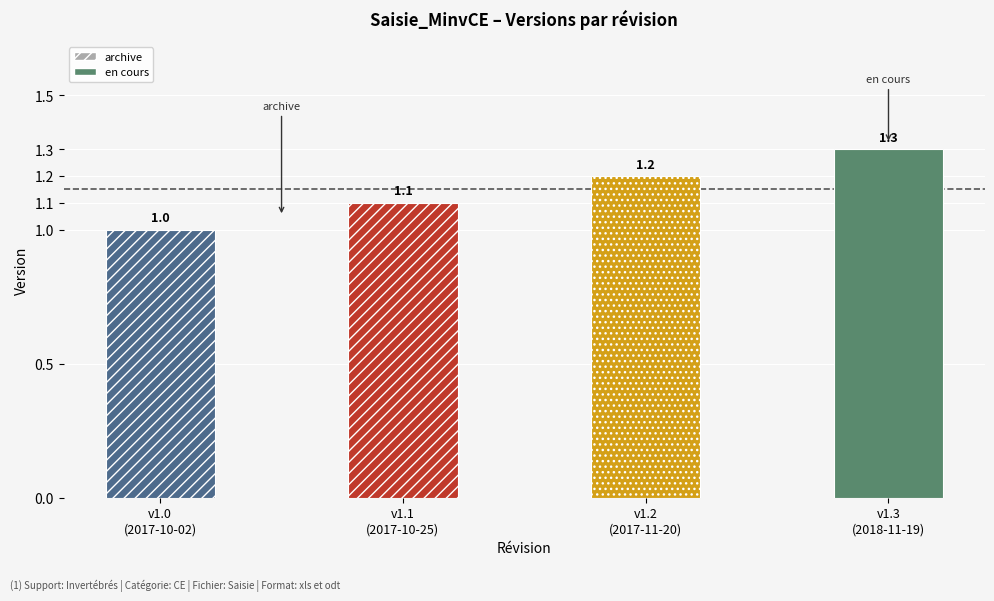

What is the label of the 3rd bar from the left?

v1.2
(2017-11-20)